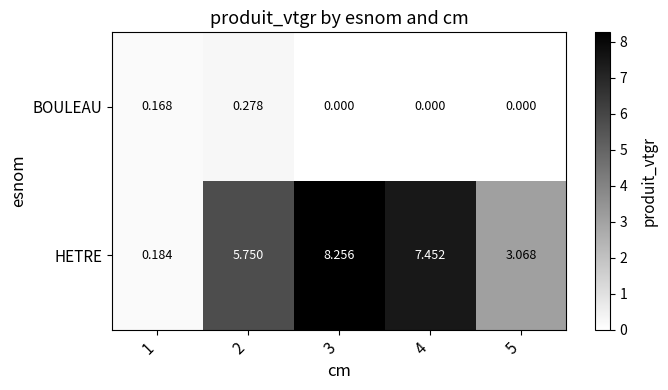

Which series changed the most between 1 and 2?

HETRE